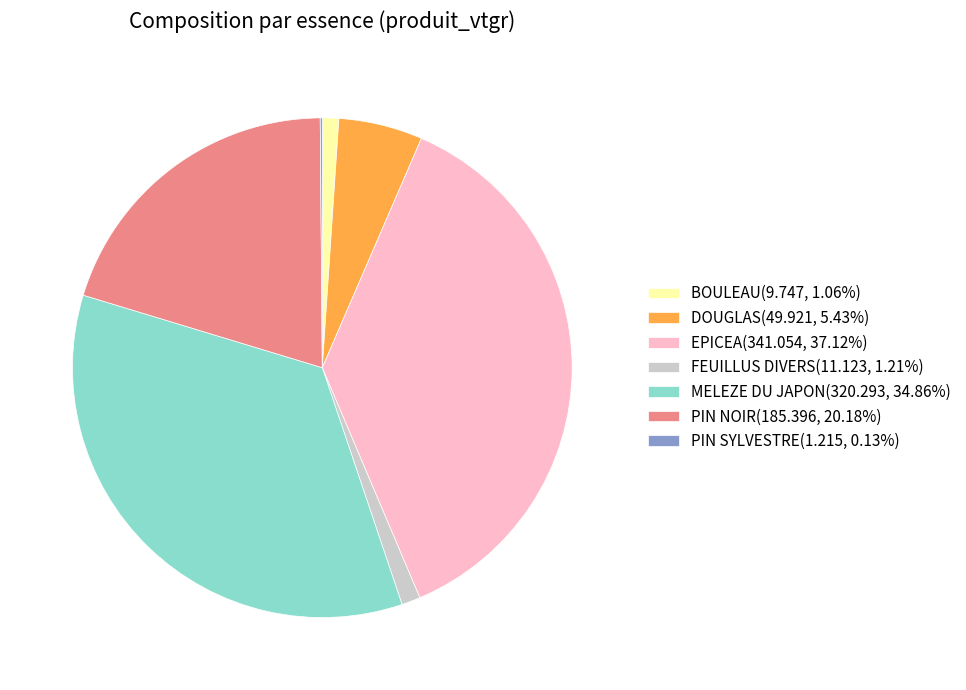

Approximately how many times larger is the value at MELEZE DU JAPON(320.293, 34.86%) compared to PIN NOIR(185.396, 20.18%)?

1.7